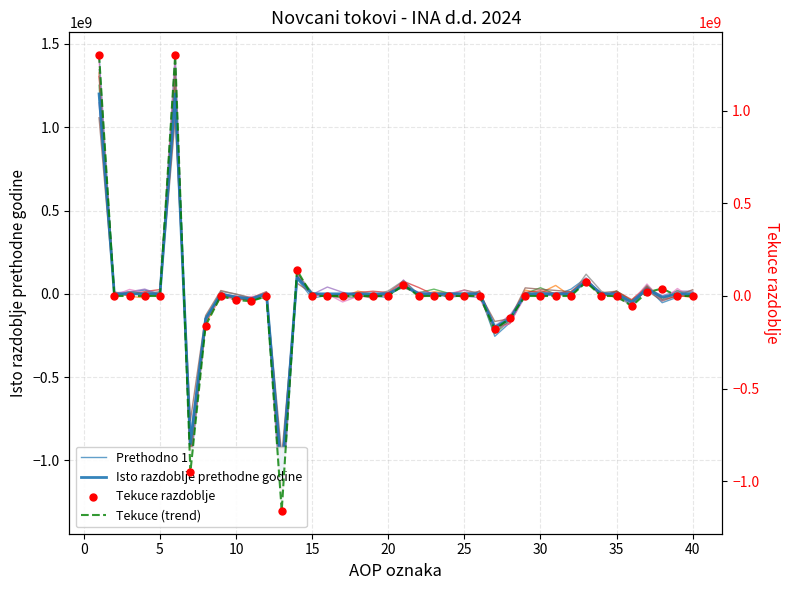

At how many categories does at least one series exceed -220441428?

38